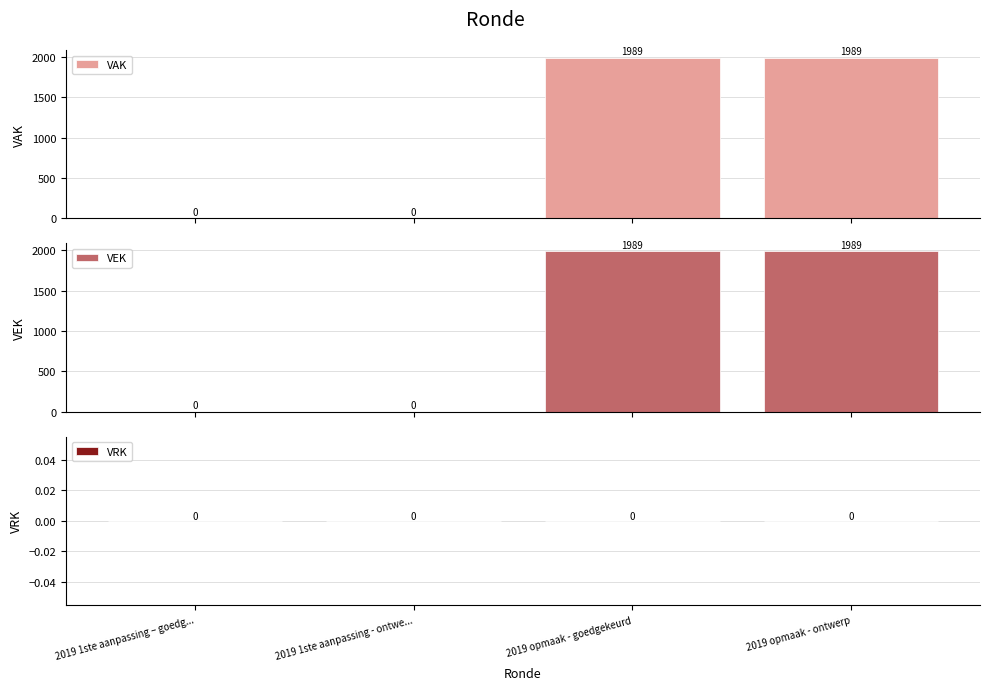

Between 2019 1ste aanpassing – goedg... and 2019 opmaak - goedgekeurd, which is larger?

2019 opmaak - goedgekeurd